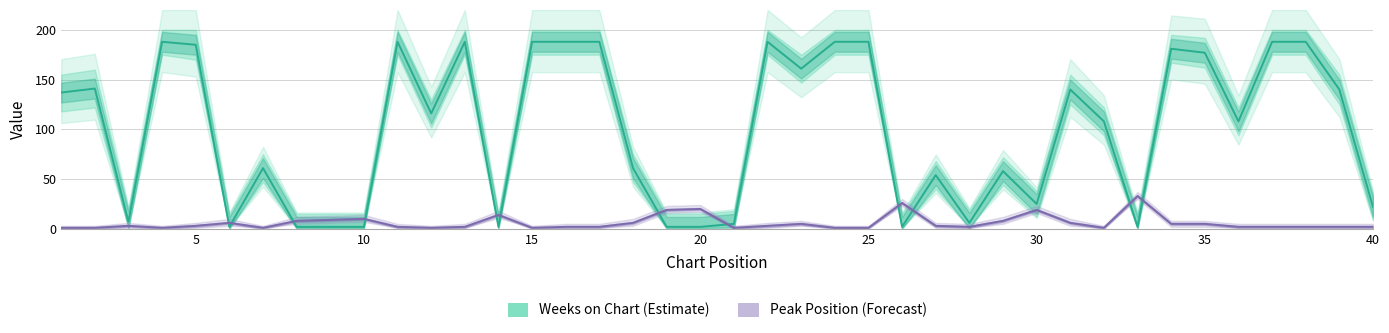

List the labels in order of Peak Position value, largest first.

33, 26, 20, 19, 30, 14, 10, 9, 8, 29, 6, 18, 31, 23, 34, 35, 3, 5, 22, 27, 11, 13, 16, 17, 28, 36, 37, 38, 39, 40, 1, 2, 4, 7, 12, 15, 21, 24, 25, 32